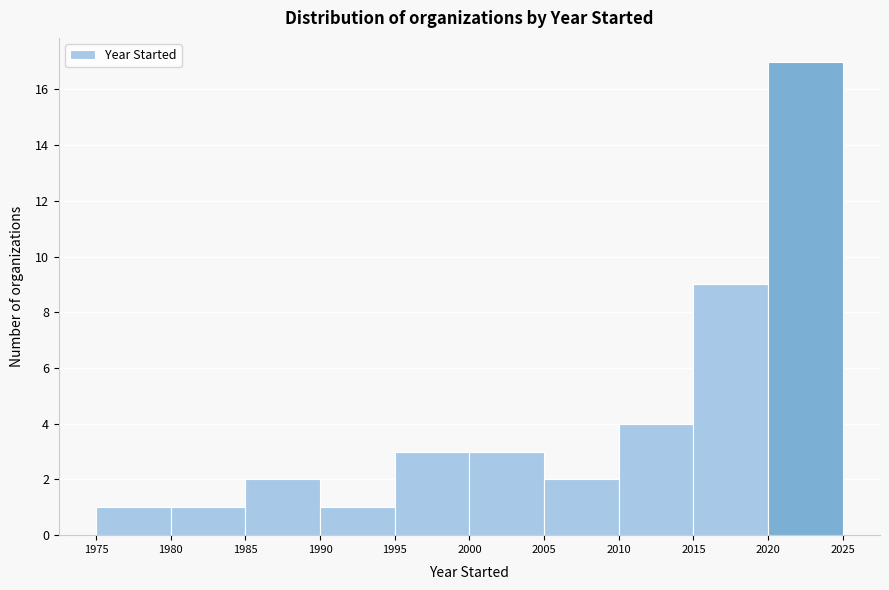

Which range on the x-axis has the tallest bar?

2020 to 2025